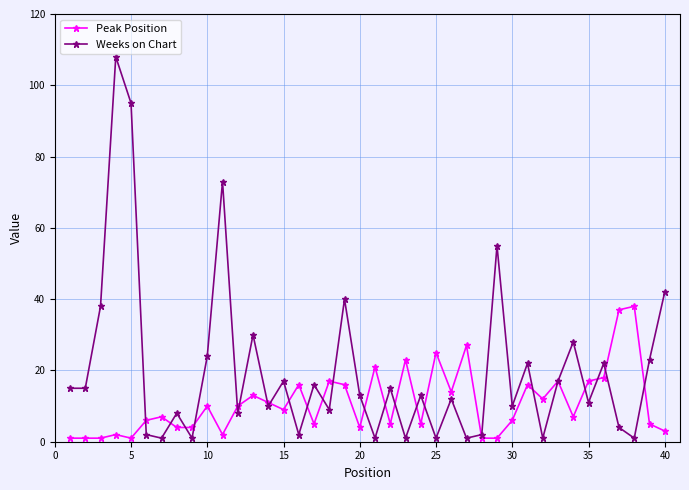

What is the highest value of the Peak Position series?

38